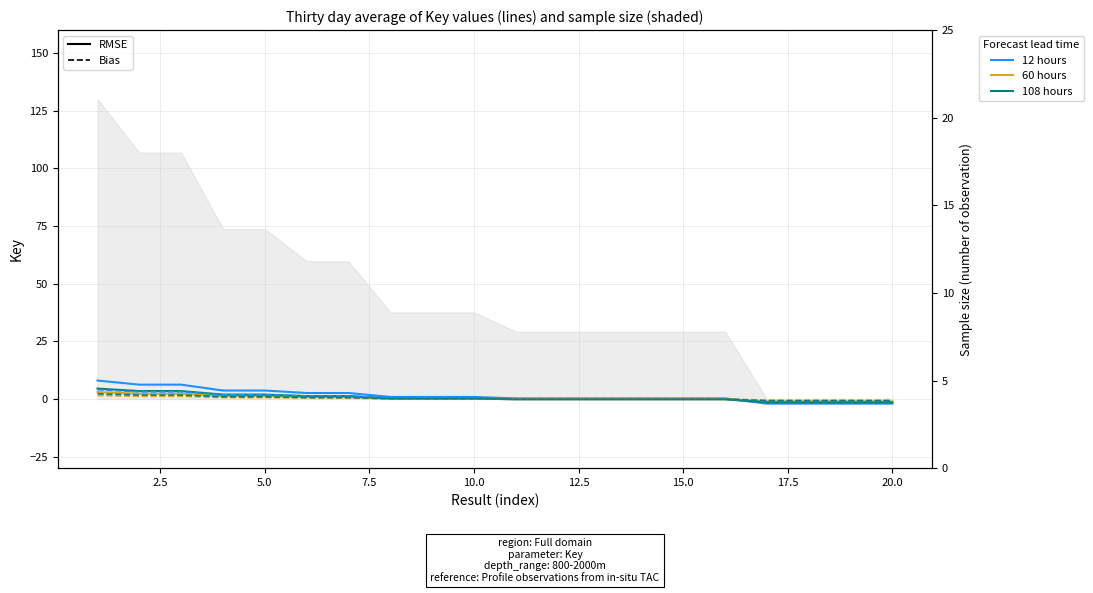

In 108 hours, how many points are lower than both neighbors (excluding endpoints)?

6